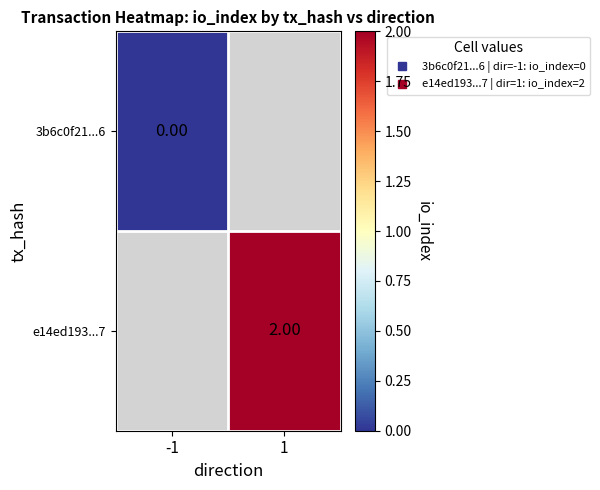

Count the number of categories in the chart.

2